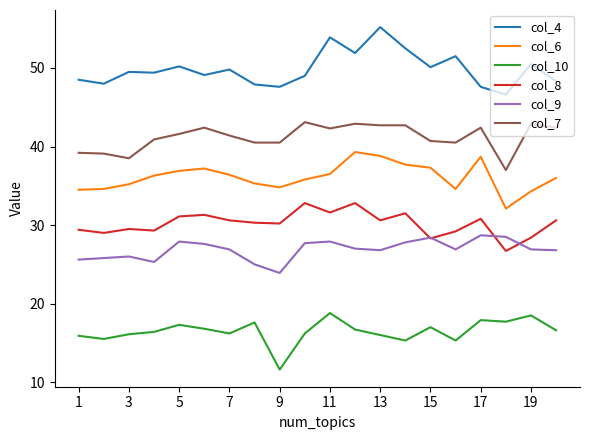

What is the lowest value of the col_6 series?

32.1